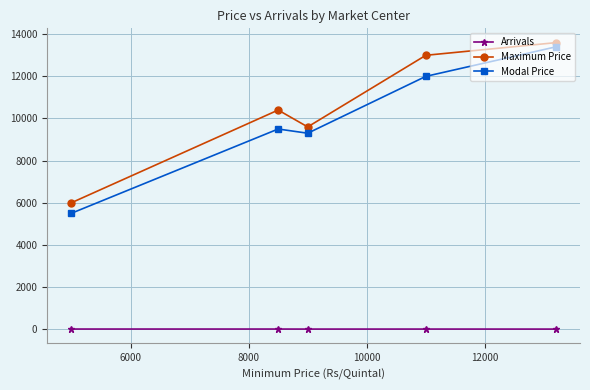

At how many categories does at least one series exceed 2925?

5